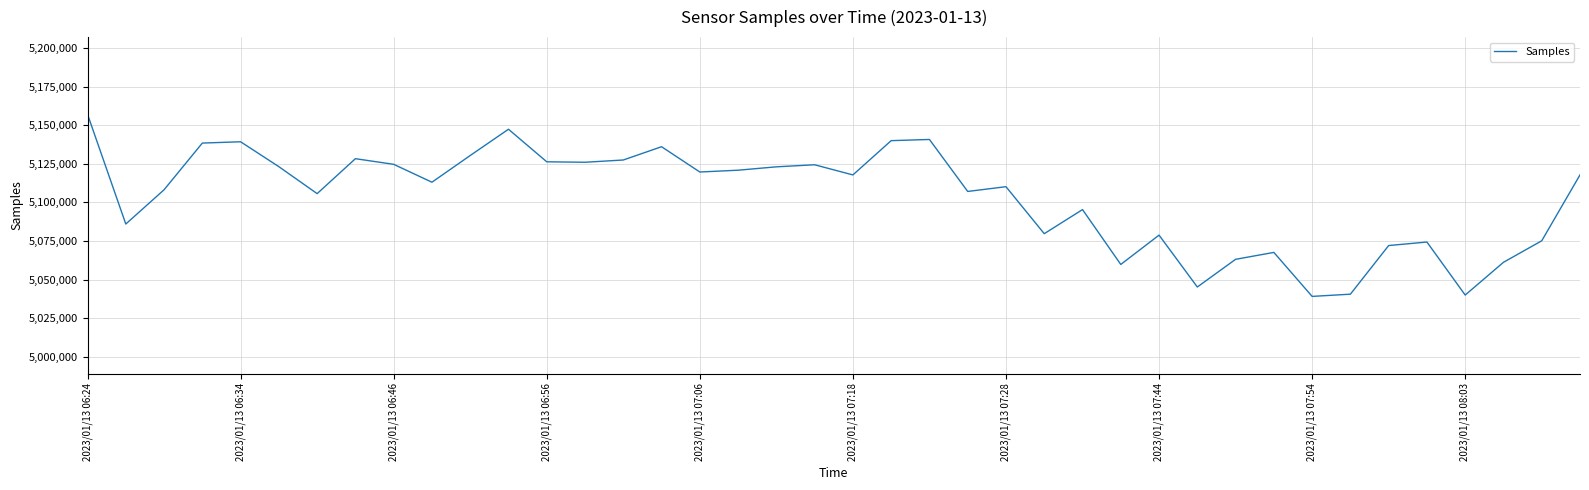

What is the difference between the maximum and minimum values?

117944